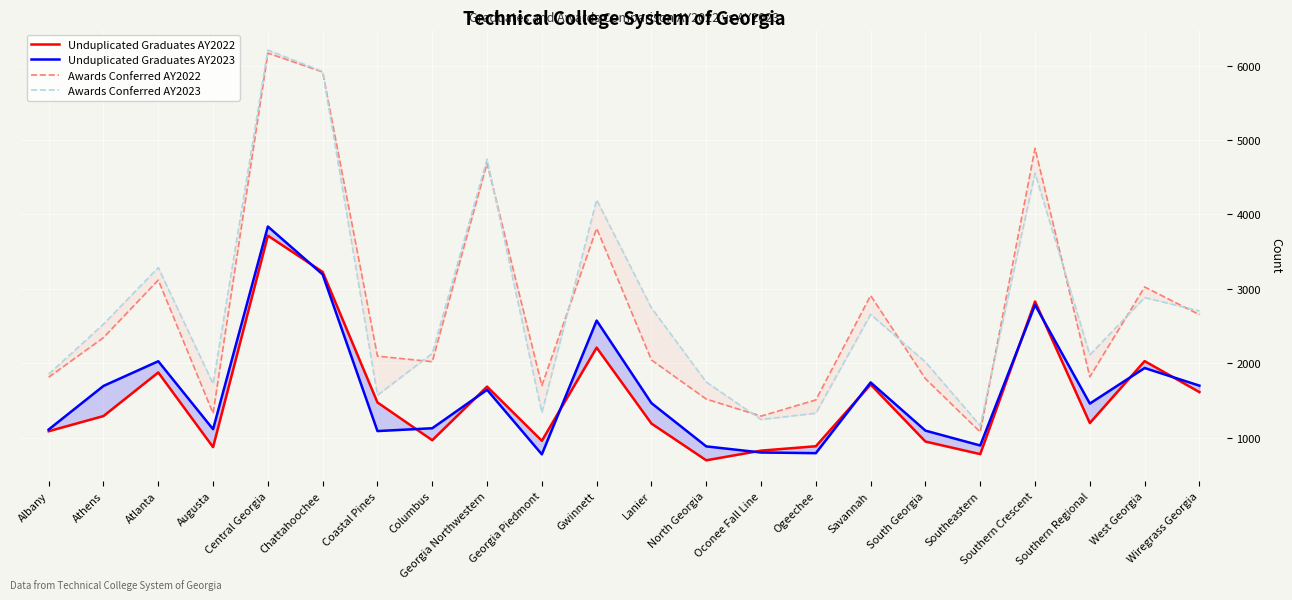

Rank the categories by Unduplicated Graduates AY2022 value from lowest to highest.

North Georgia, Southeastern, Oconee Fall Line, Augusta, Ogeechee, South Georgia, Georgia Piedmont, Columbus, Albany, Lanier, Southern Regional, Athens, Coastal Pines, Wiregrass Georgia, Georgia Northwestern, Savannah, Atlanta, West Georgia, Gwinnett, Southern Crescent, Chattahoochee, Central Georgia